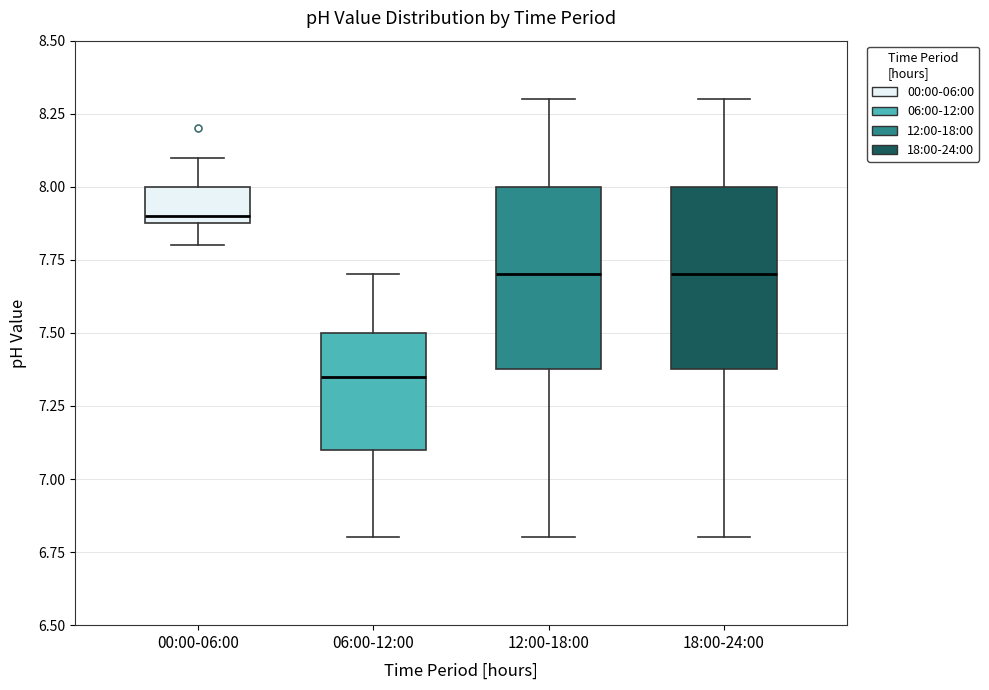

Where does the upper whisker of the box for 00:00-06:00 end on the y-axis? The values are not printed on the chart, so give them approximately, as read against the axis.

8.10